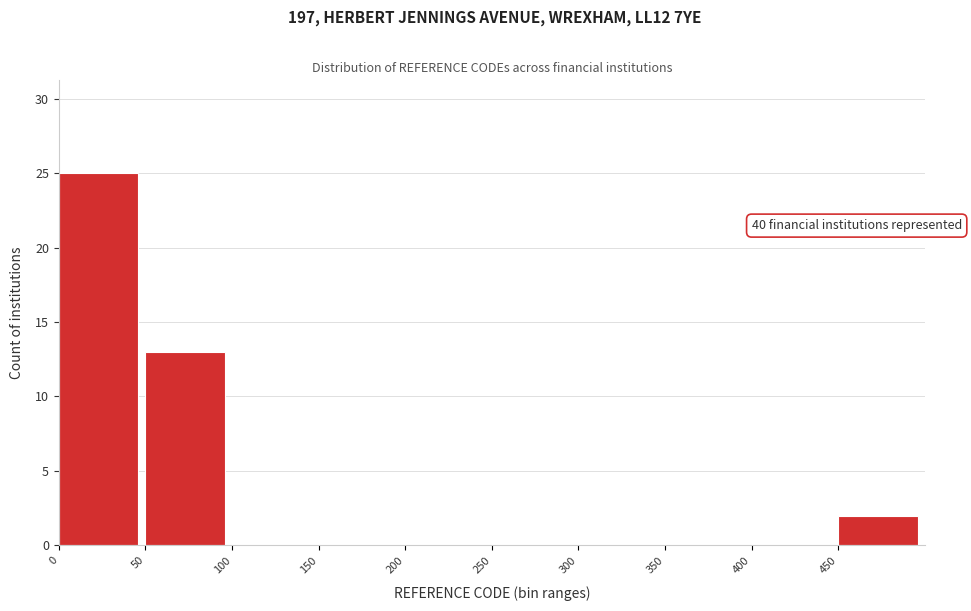

Which range on the x-axis has the tallest bar?

0 to 50